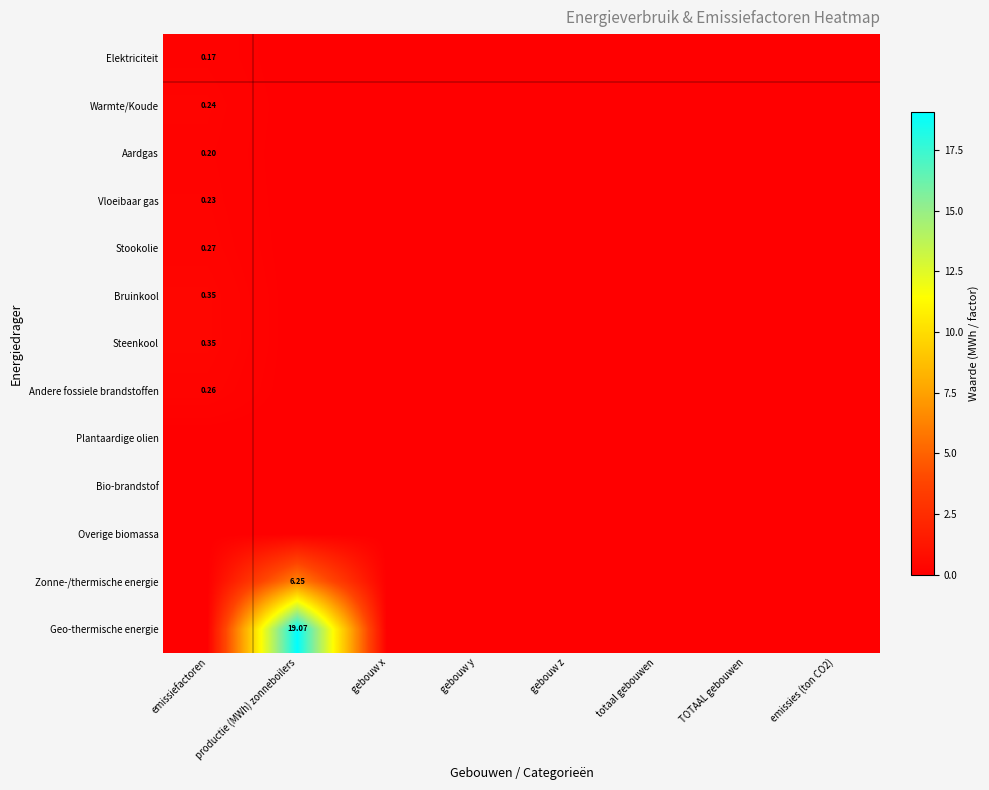

The Zonne-/thermische energie series shows 2.6 at emissies (ton CO2). True or false?

False